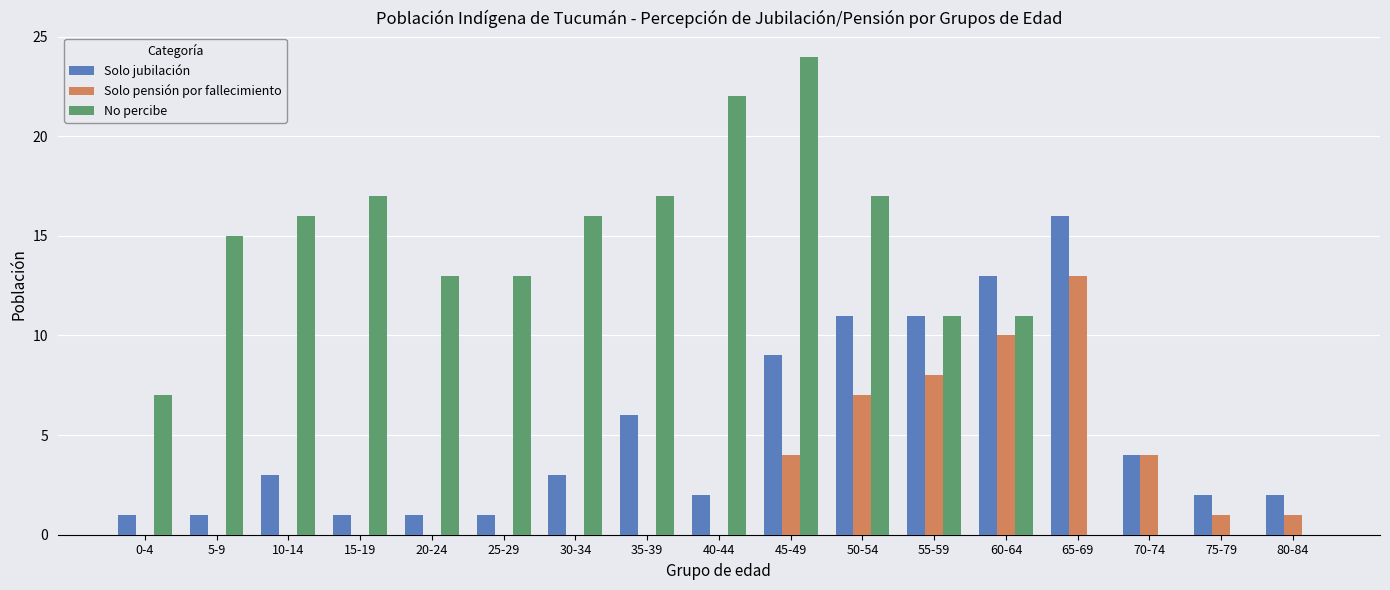

Reading left to right, what are all the values shown in this chart?

Solo jubilación: 0-4=1	5-9=1	10-14=3	15-19=1	20-24=1	25-29=1	30-34=3	35-39=6	40-44=2	45-49=9	50-54=11	55-59=11	60-64=13	65-69=16	70-74=4	75-79=2	80-84=2
Solo pensión por fallecimiento: 0-4=0	5-9=0	10-14=0	15-19=0	20-24=0	25-29=0	30-34=0	35-39=0	40-44=0	45-49=4	50-54=7	55-59=8	60-64=10	65-69=13	70-74=4	75-79=1	80-84=1
No percibe: 0-4=7	5-9=15	10-14=16	15-19=17	20-24=13	25-29=13	30-34=16	35-39=17	40-44=22	45-49=24	50-54=17	55-59=11	60-64=11	65-69=0	70-74=0	75-79=0	80-84=0